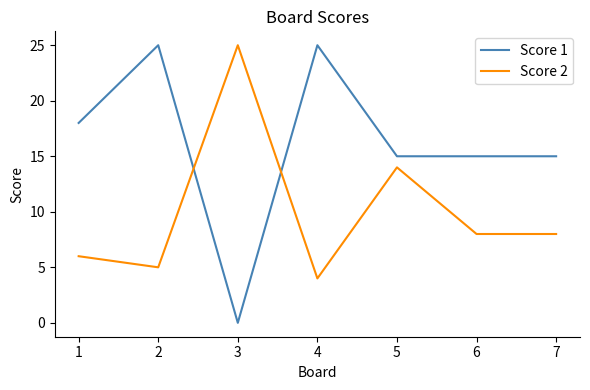

How many intersections are there between Score 2 and Score 1?

2